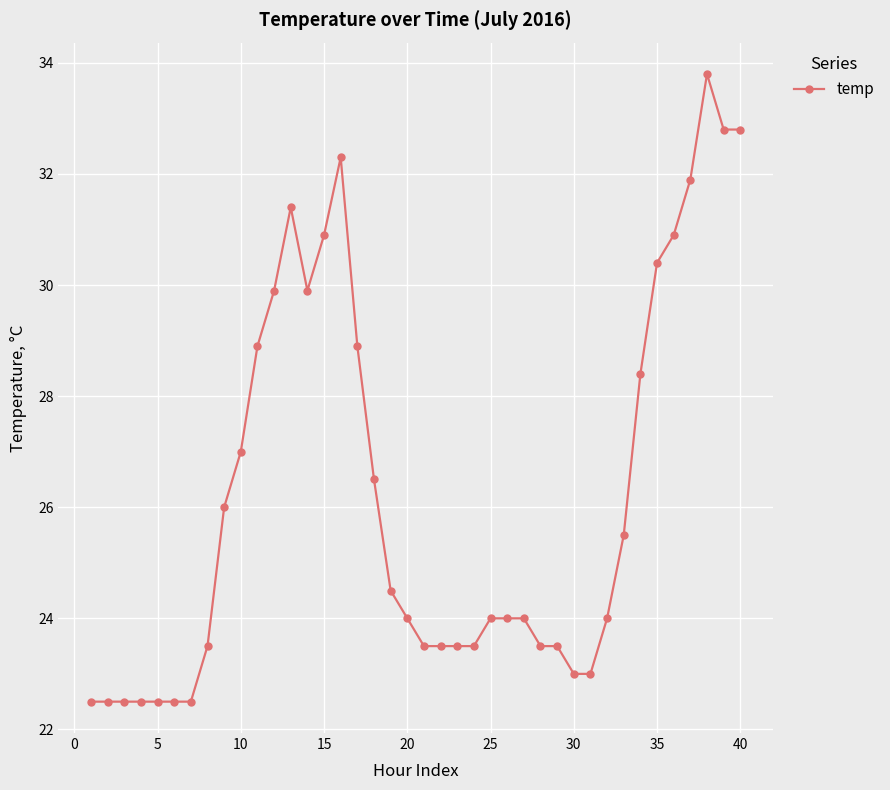

What is the sum of all values?

1050.7